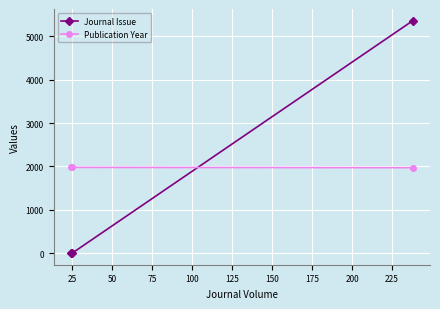

Which series has the largest range (max minus min)?

Journal Issue